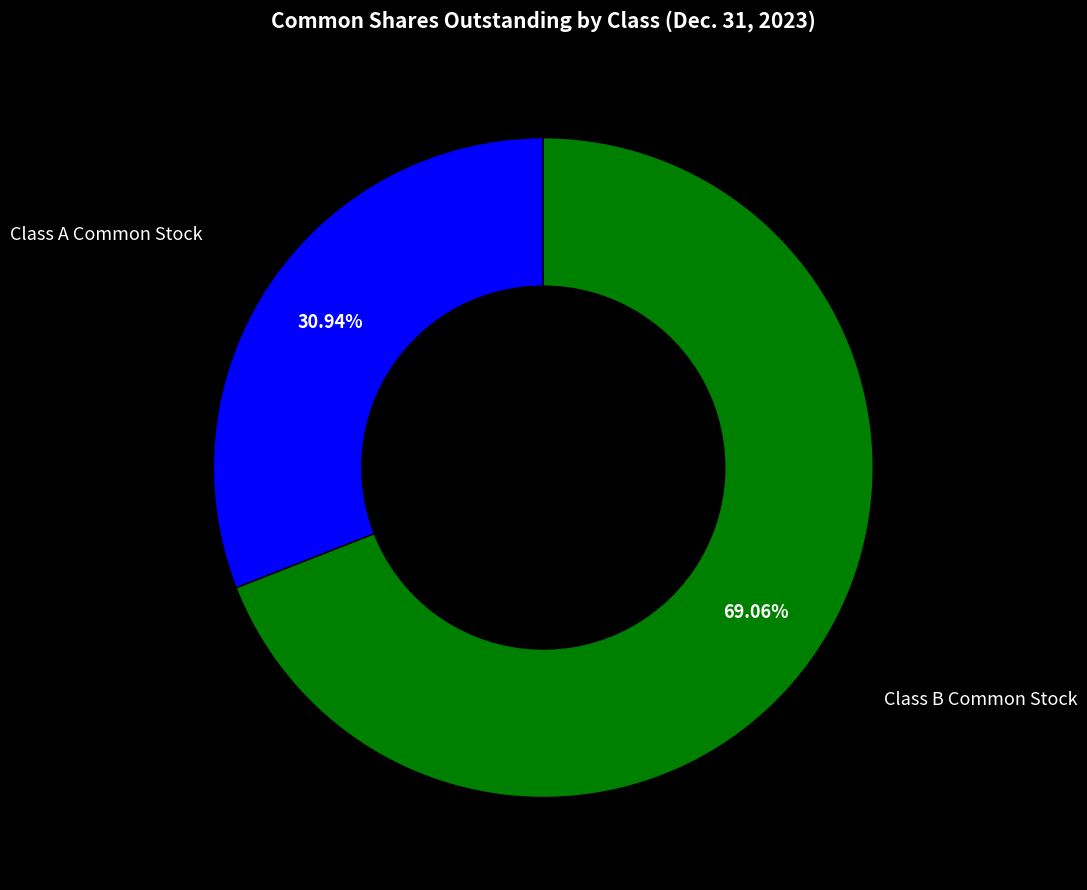

Which has a higher value, Class B Common Stock or Class A Common Stock?

Class B Common Stock